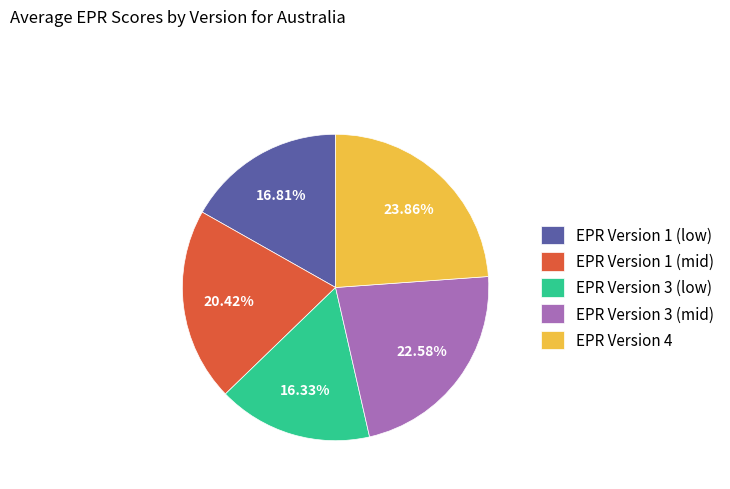

What is the ratio of the value at EPR Version 3 (low) to the value at EPR Version 3 (mid)?

0.7